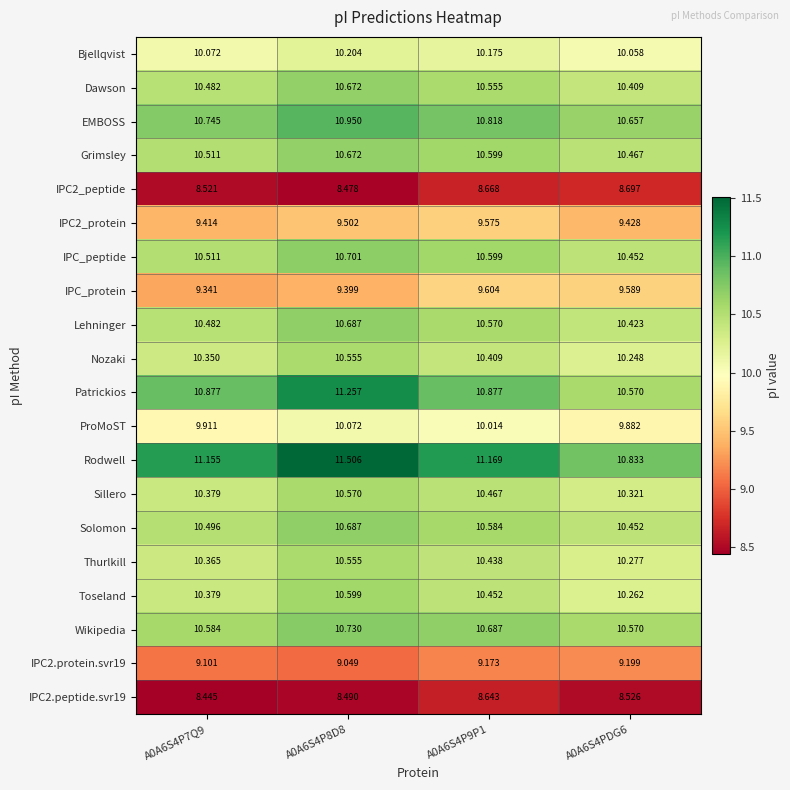

Which series has the widest spread of values?

Patrickios